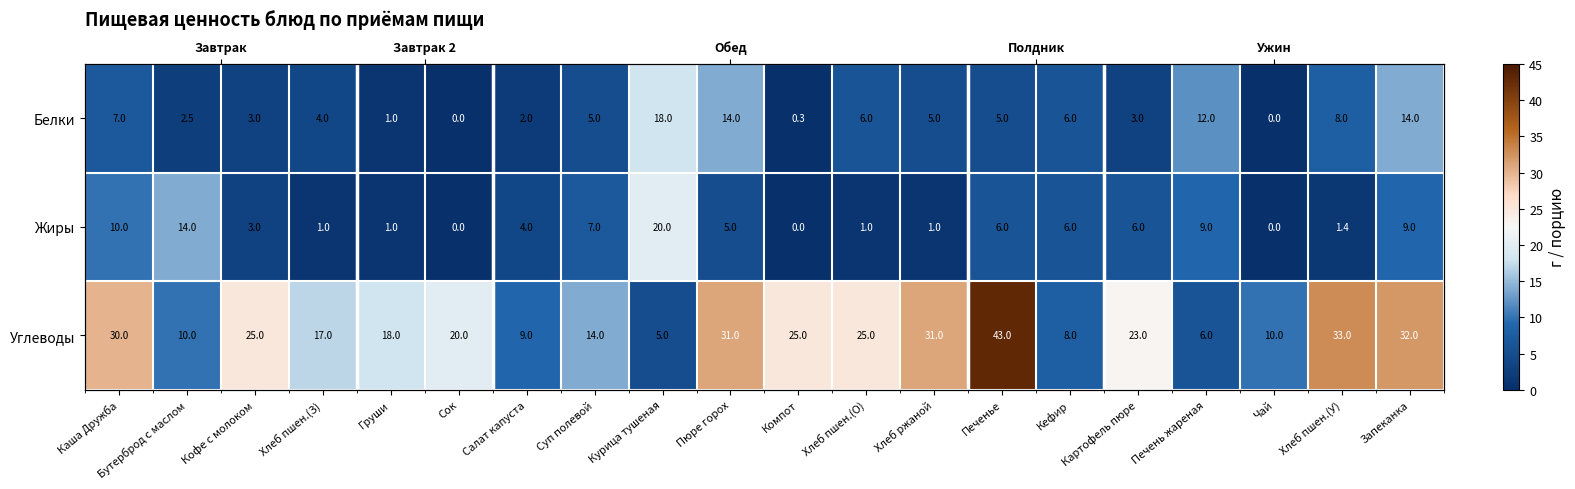

Which series changed the most between Груши and Печень жареная?

Углеводы